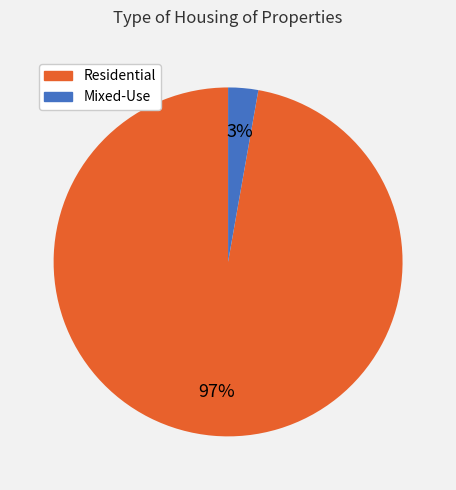

Rank the categories by value from highest to lowest.

Residential, Mixed-Use